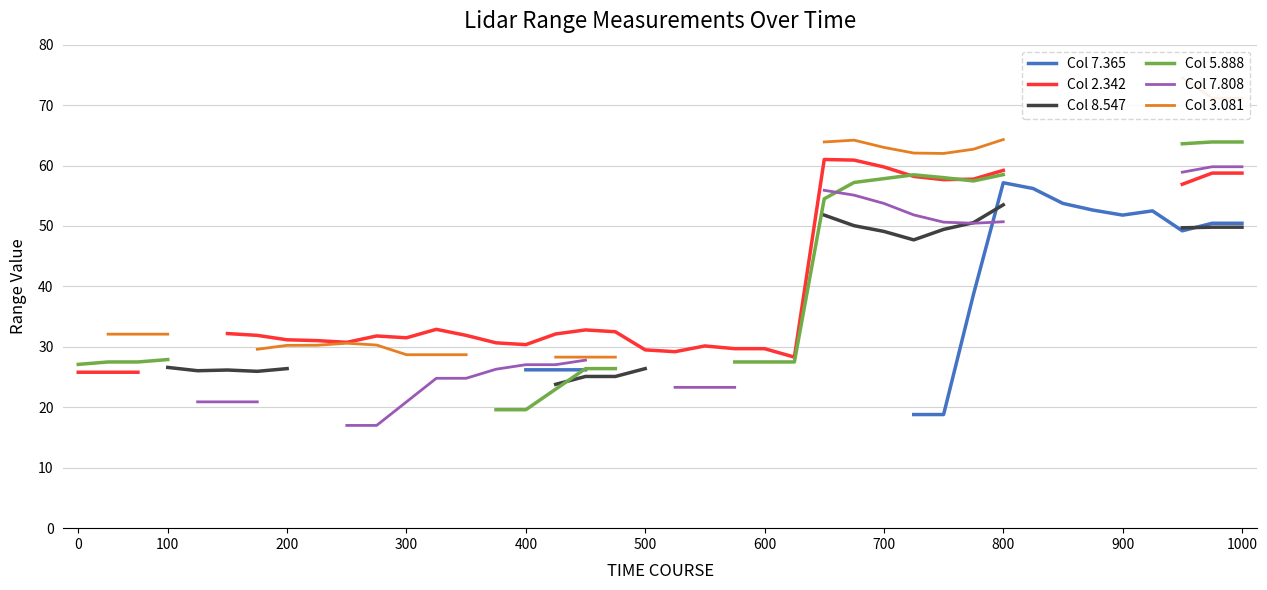

Which series changed the most between 800 and 24?

Col 2.342